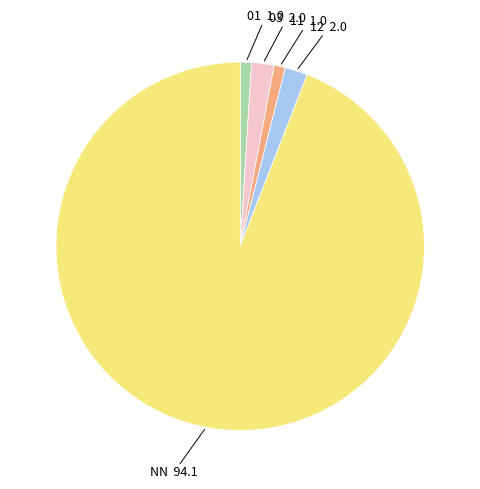

Is there any slice that represents more than half of the pie?

Yes